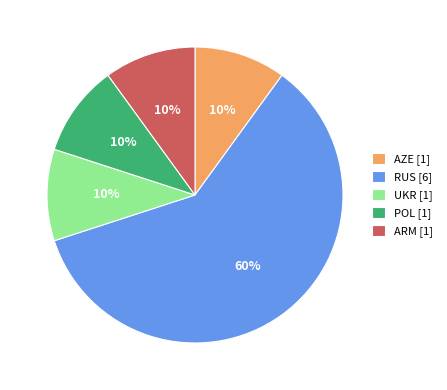

Is it true that POL is 1% of the pie?

False